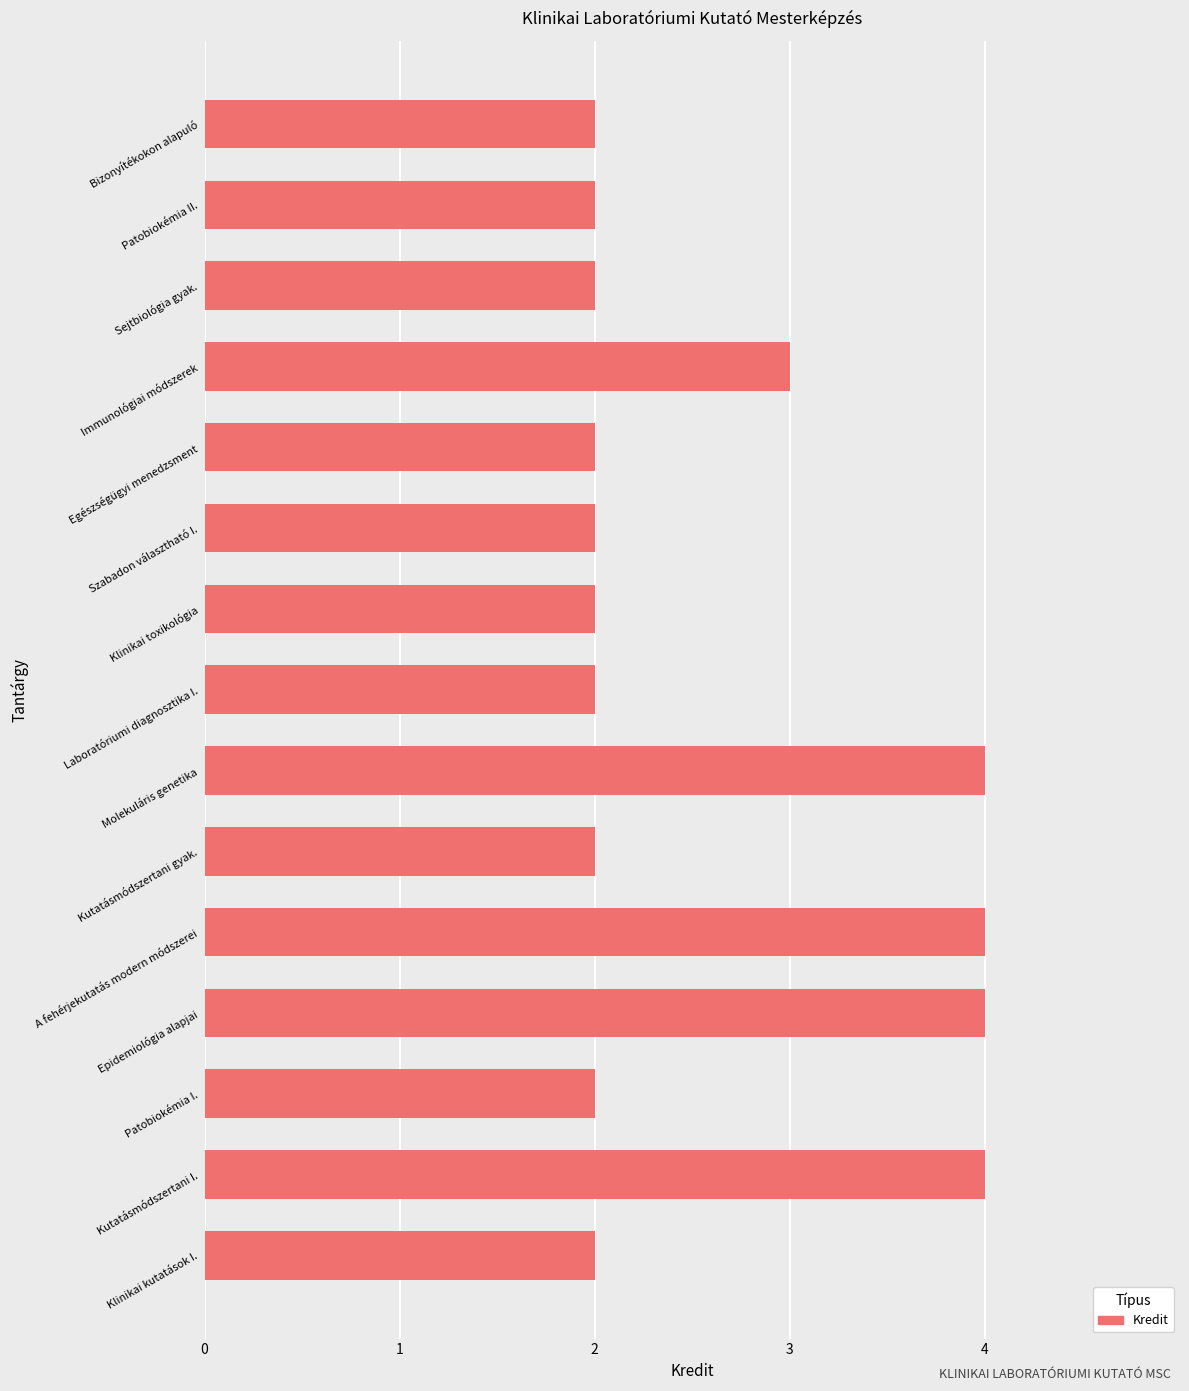

Where is the data nearest to the value 3?

Immunológiai módszerek